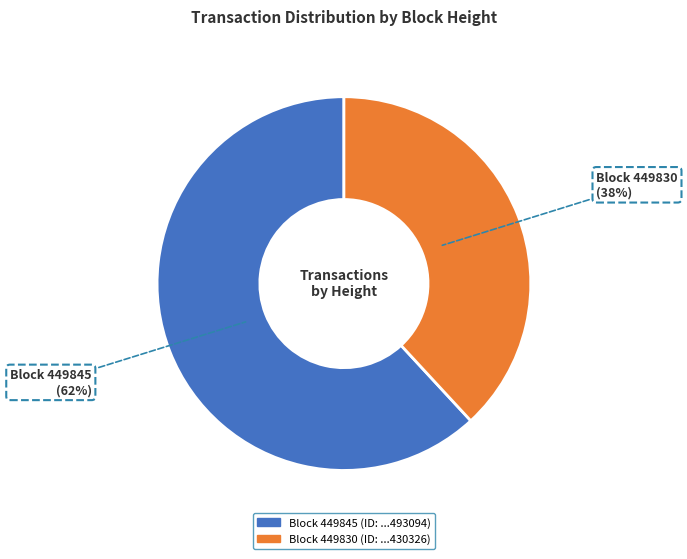

How many slices are in this pie chart?

2